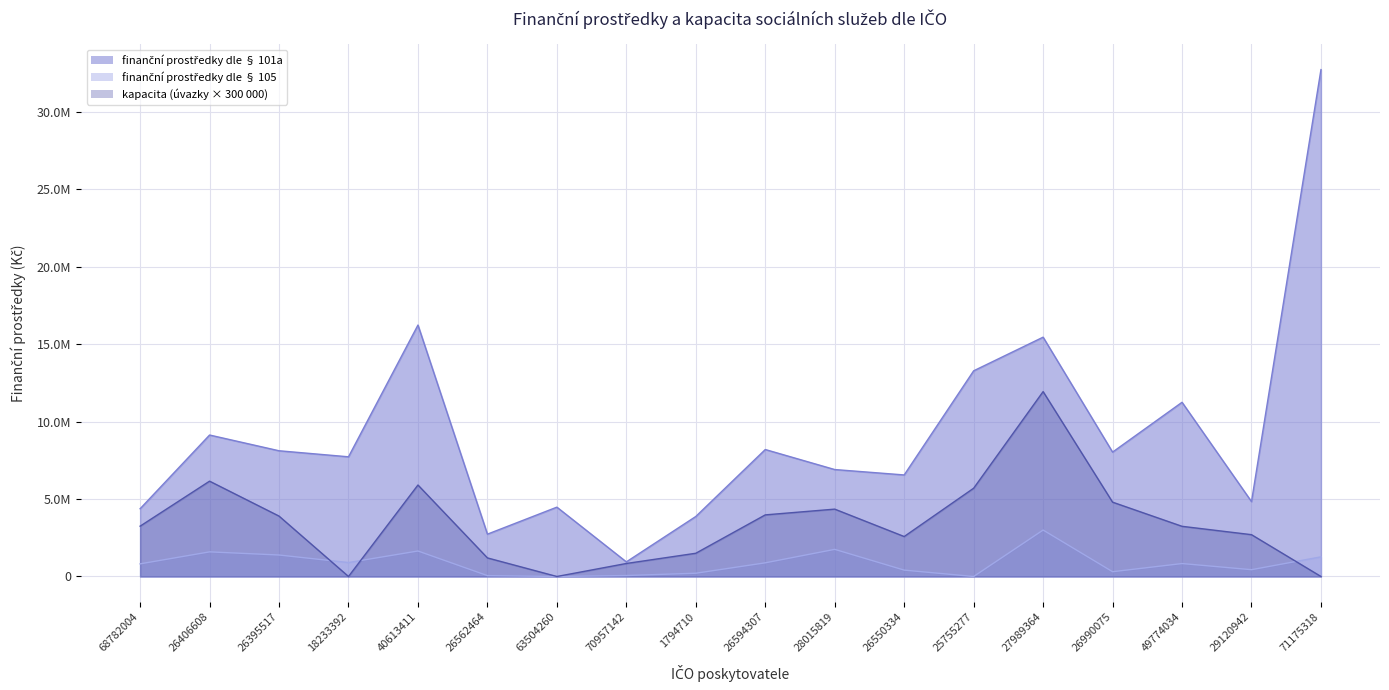

Which has a higher value, 27989364 or 26395517?

27989364